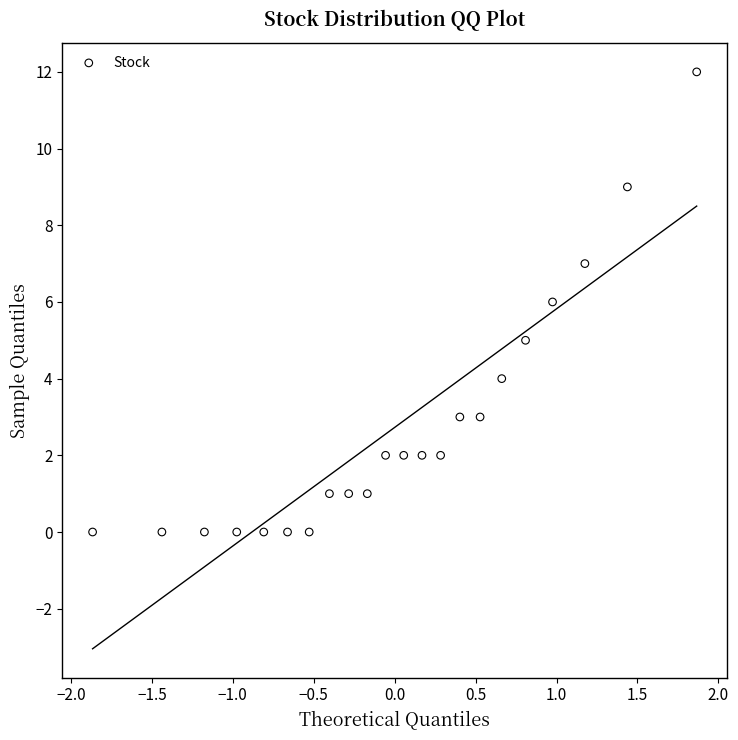

What is the range of Y values (max minus min)?

12